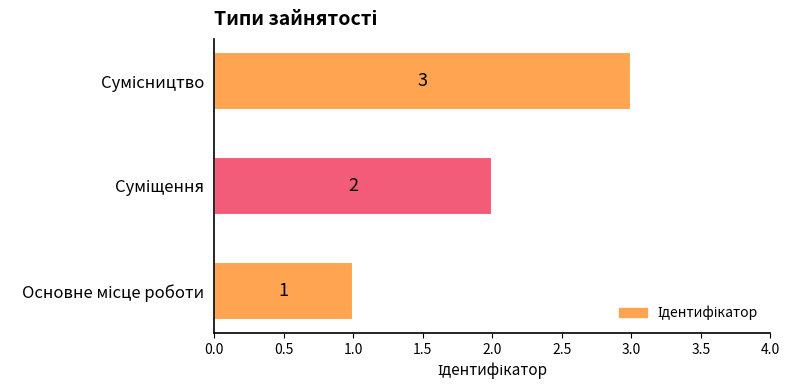

What is the average value?

2